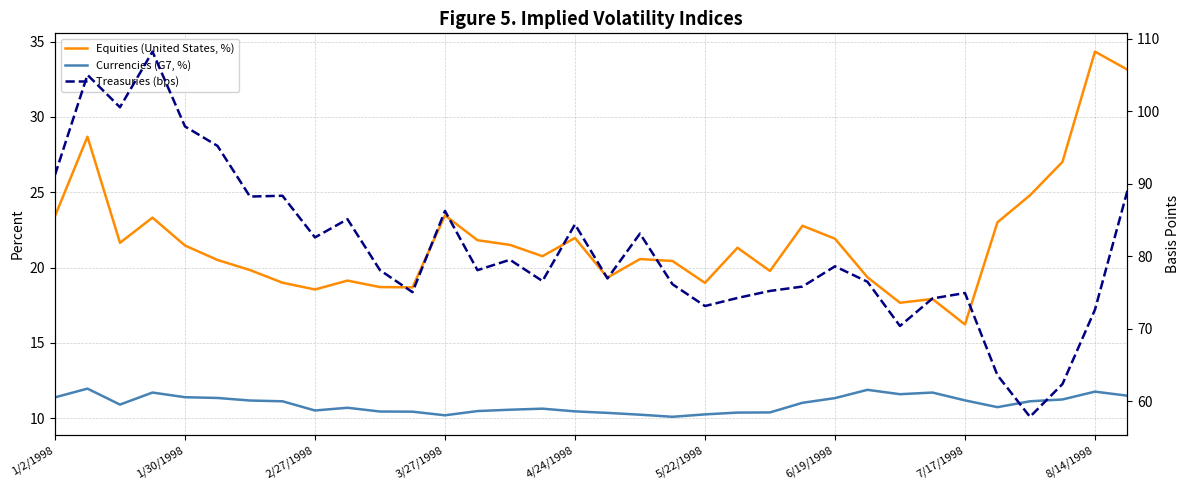

At which category is the sum across all series the highest?

1/30/1998